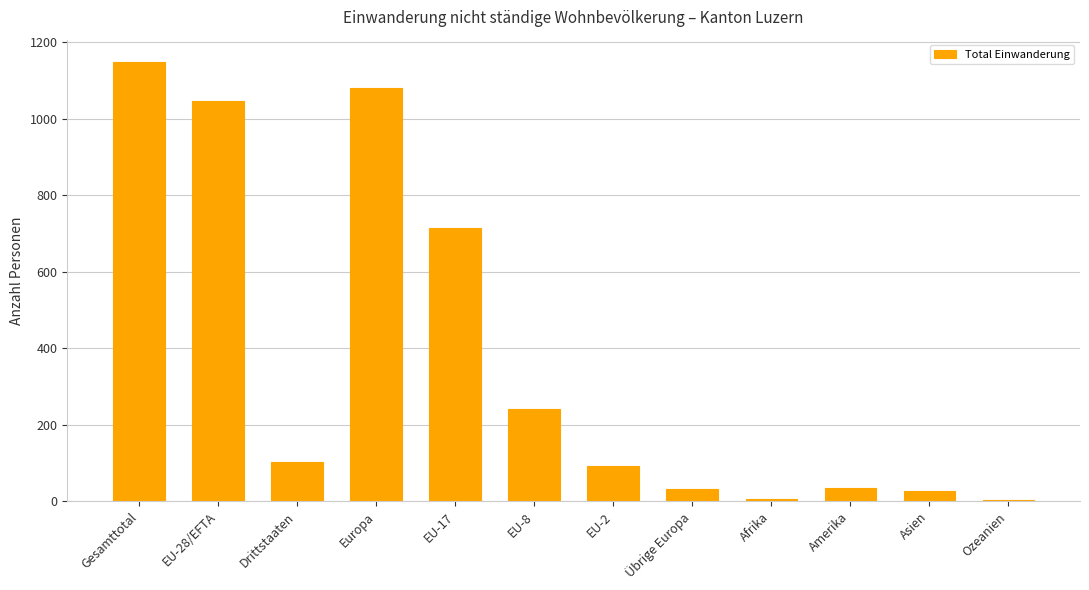

Which label corresponds to the largest value in the chart?

Gesamttotal